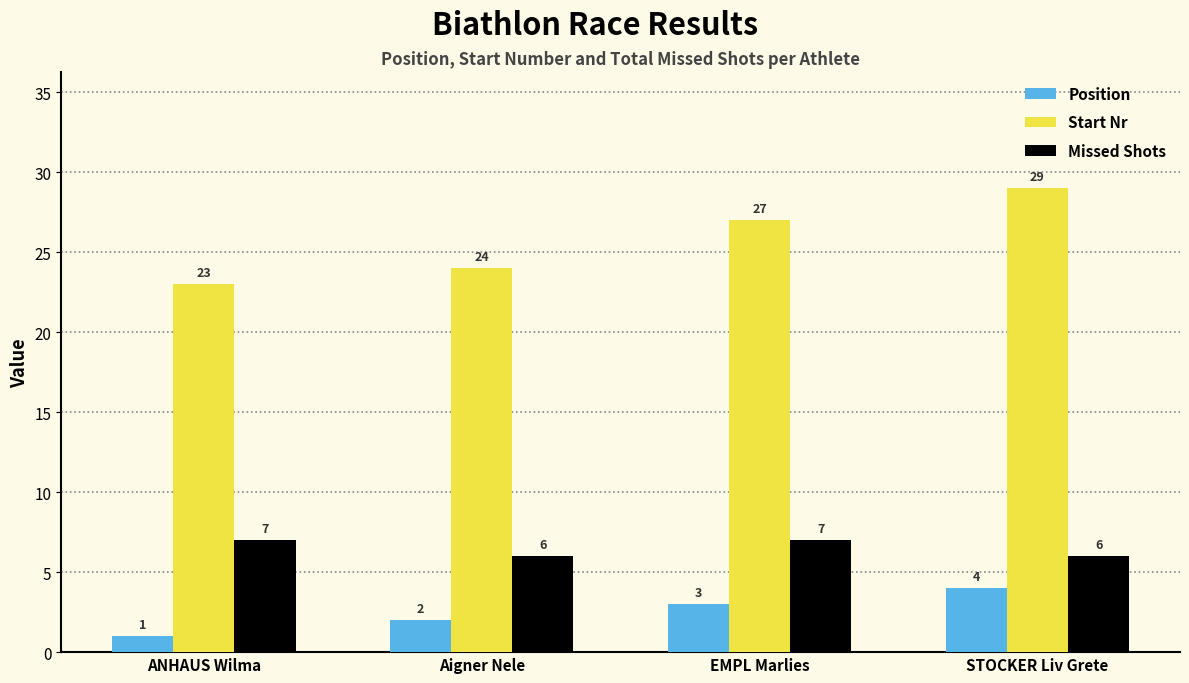

At which category does the chart reach its peak across all series?

STOCKER Liv Grete